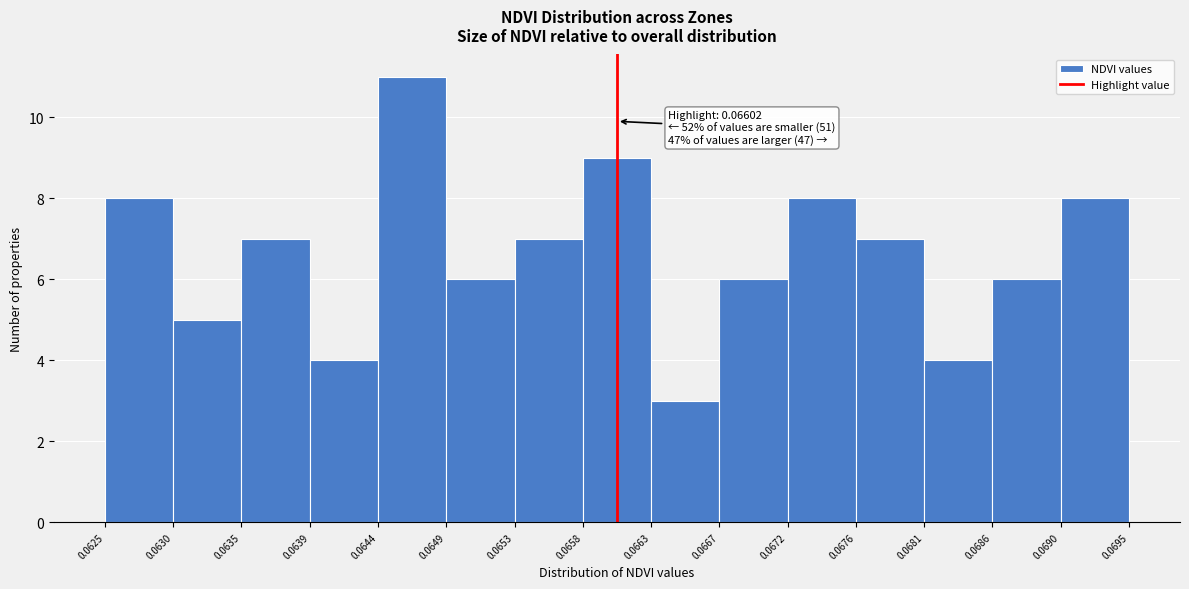

Which range on the x-axis has the tallest bar?

0.0644 to 0.0649